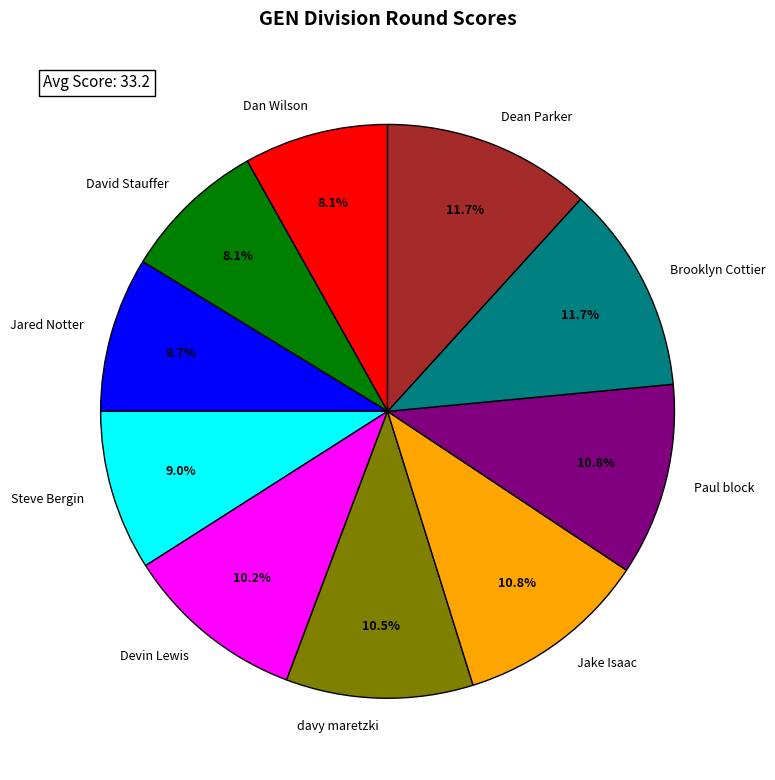

Between davy maretzki and Jared Notter, which is larger?

davy maretzki